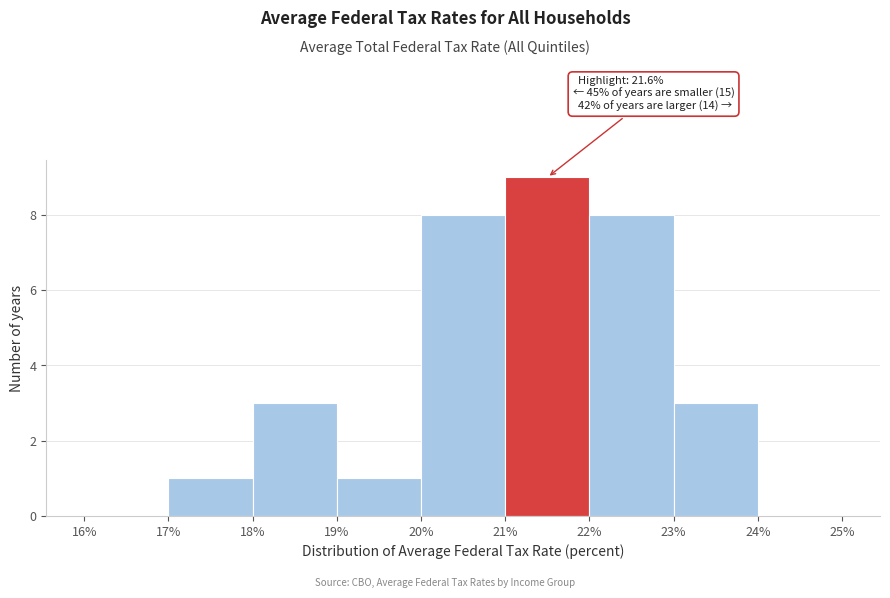

Which range on the x-axis has the tallest bar?

21% to 22%